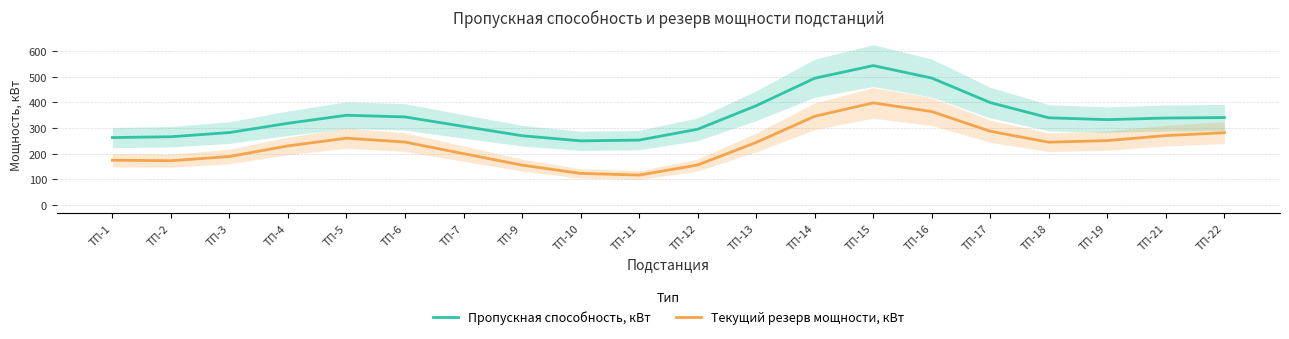

Is this an area chart (filled region under the line)?

No